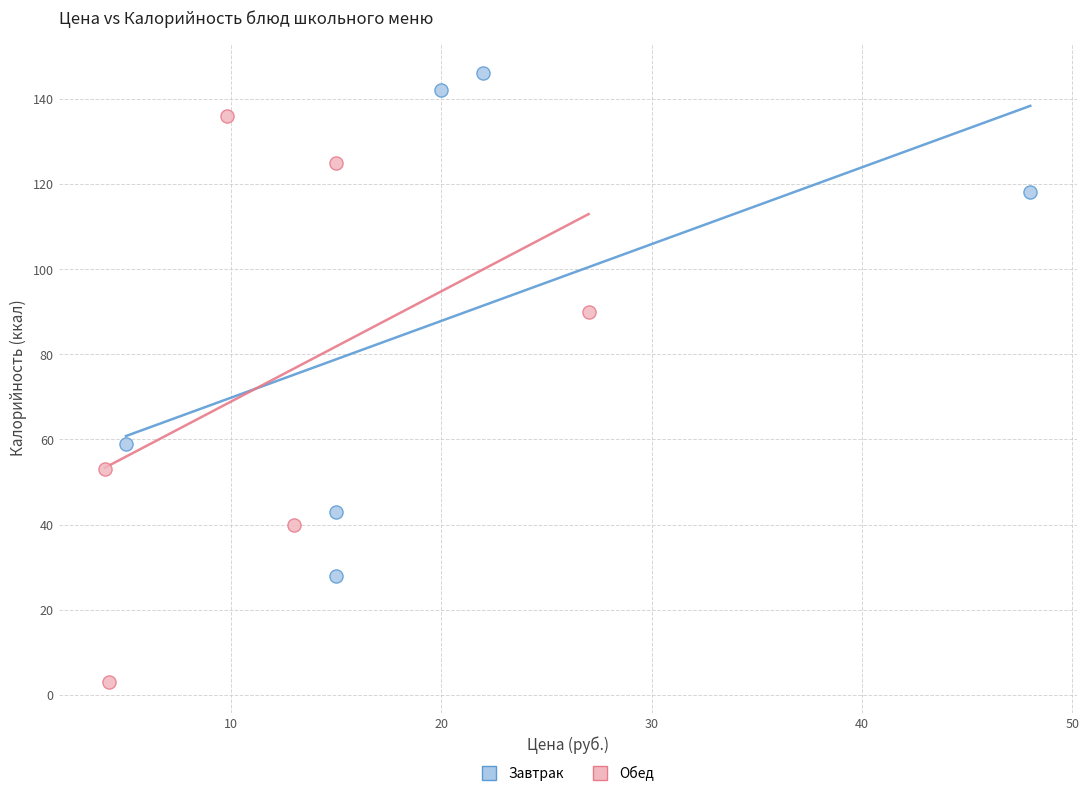

Which series has the widest spread of Y values?

Обед